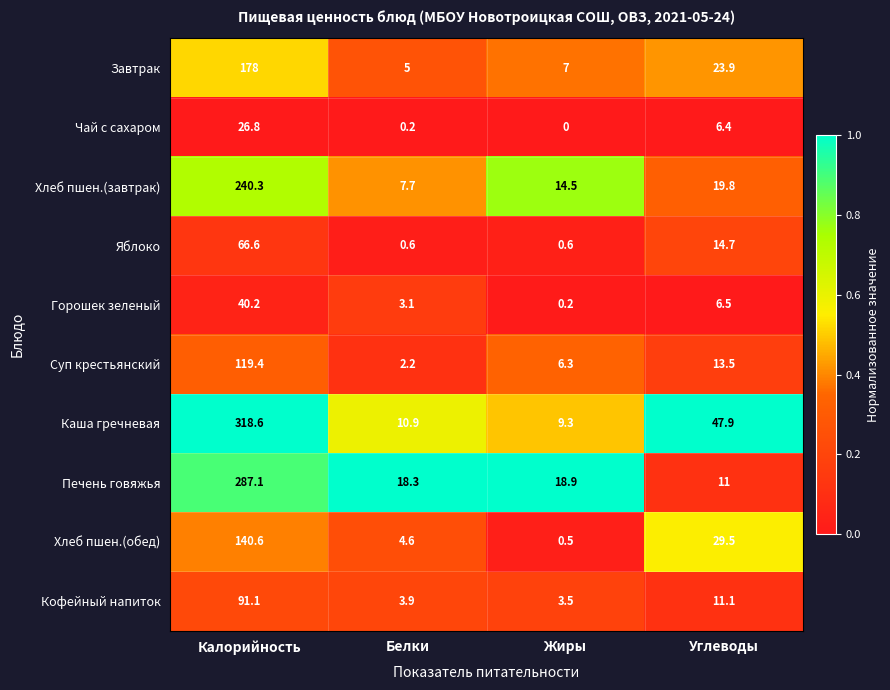

The Хлеб пшен.(завтрак) series shows 19.8 at Углеводы. True or false?

True